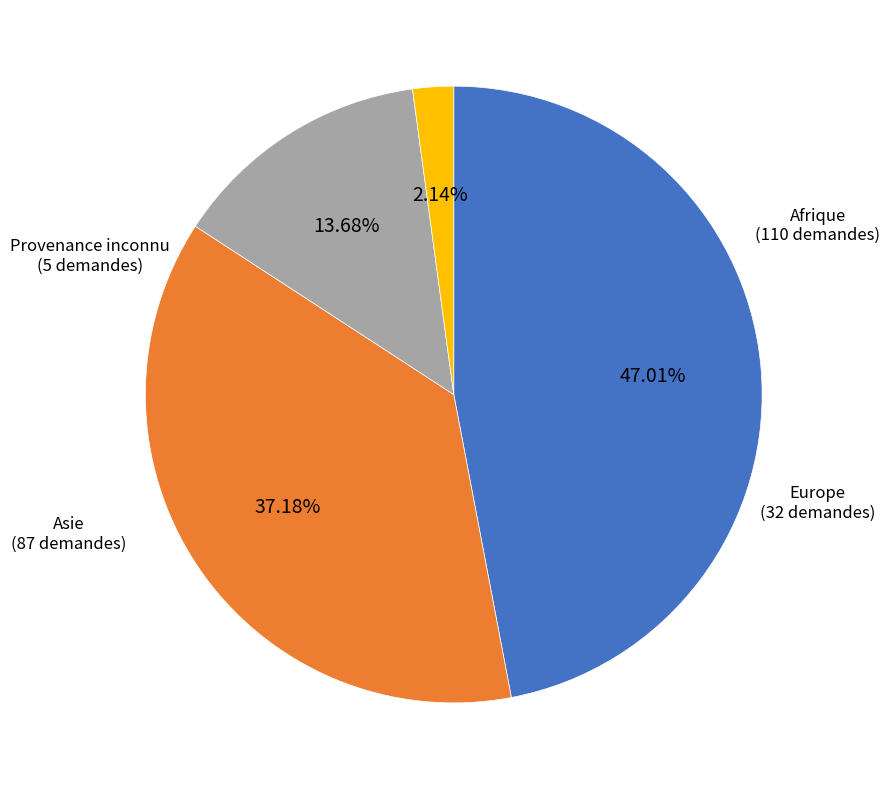

Between Provenance inconnu and Asie, which is larger?

Asie